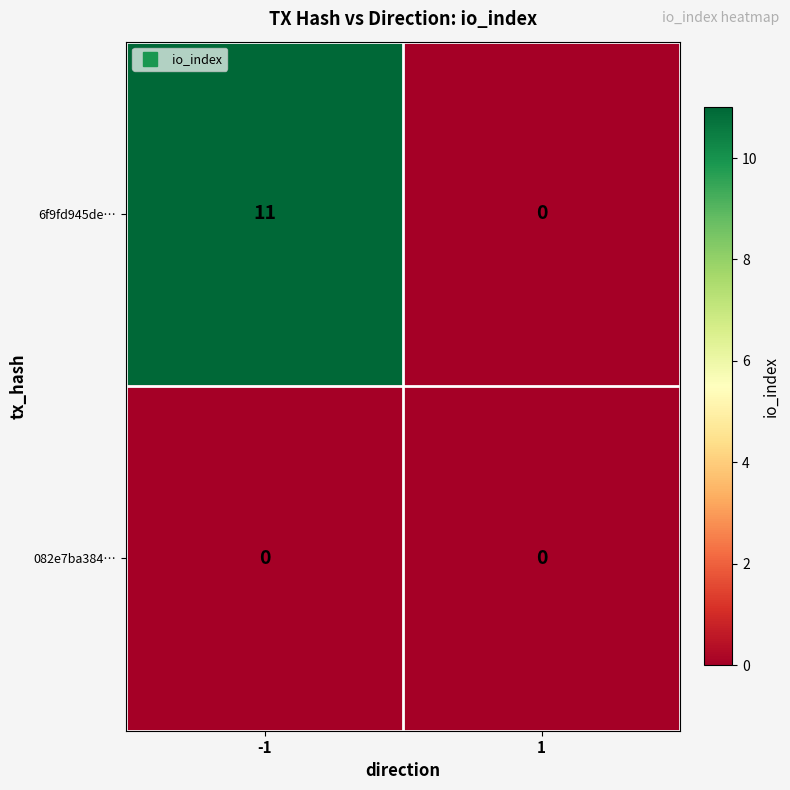

What is the sum of all 6f9fd945de… values?

11